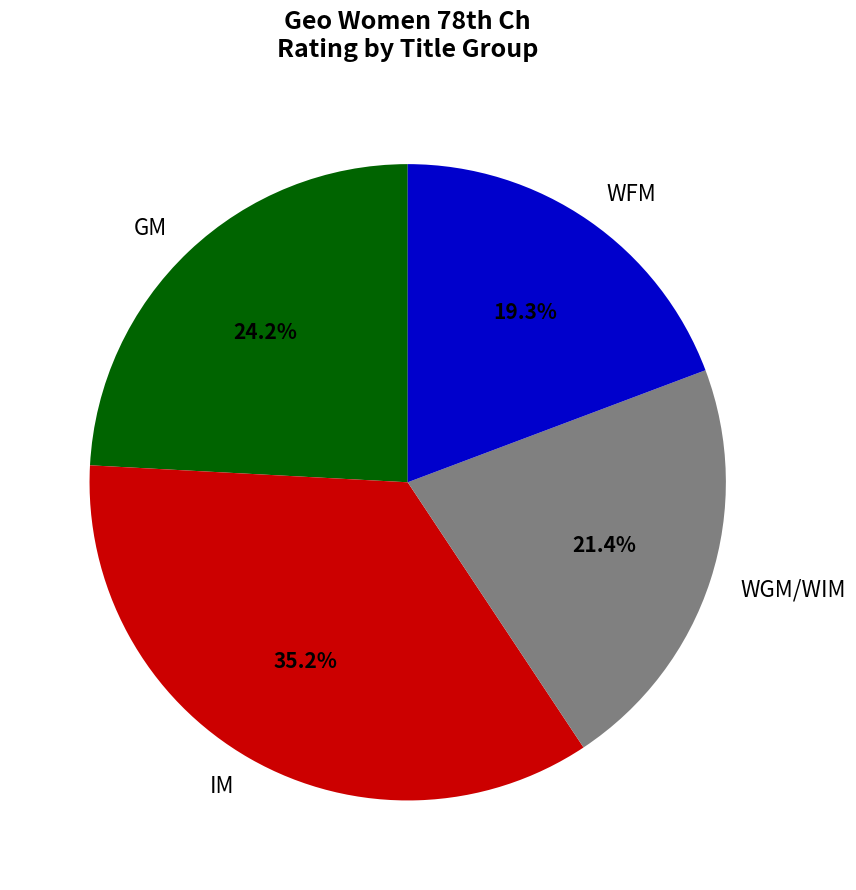

Between GM and WFM, which is larger?

GM